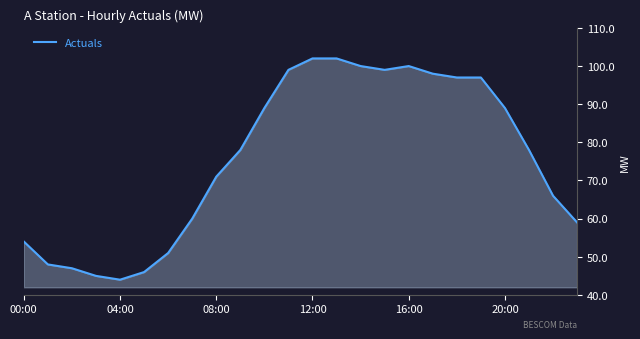

How many lines are shown in the chart?

1